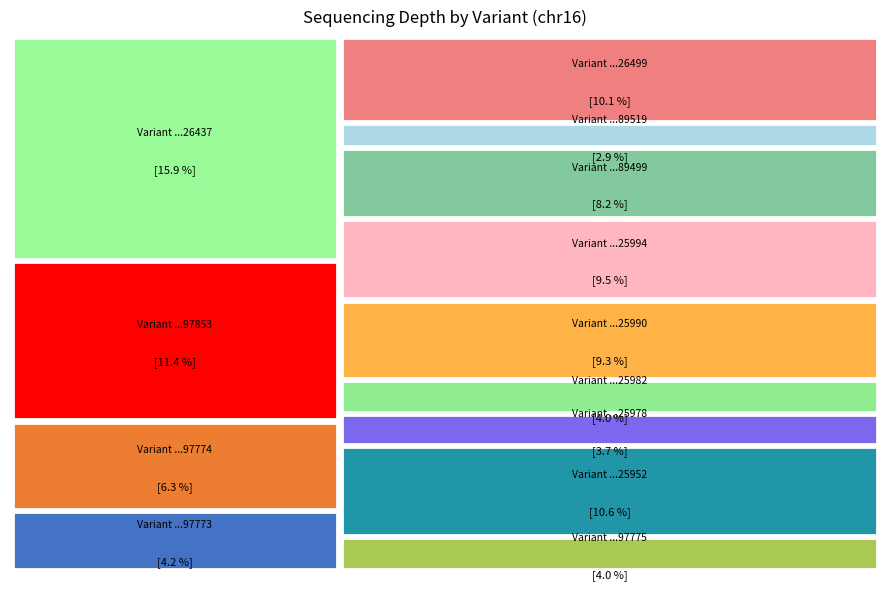

Reading left to right, extract all data points from this chart.

47697773=16	47697774=24	47697775=15	47697853=43	47525952=40	47525978=14	47525982=15	47525990=35	47525994=36	47789499=31	47789519=11	47526437=60	47526499=38